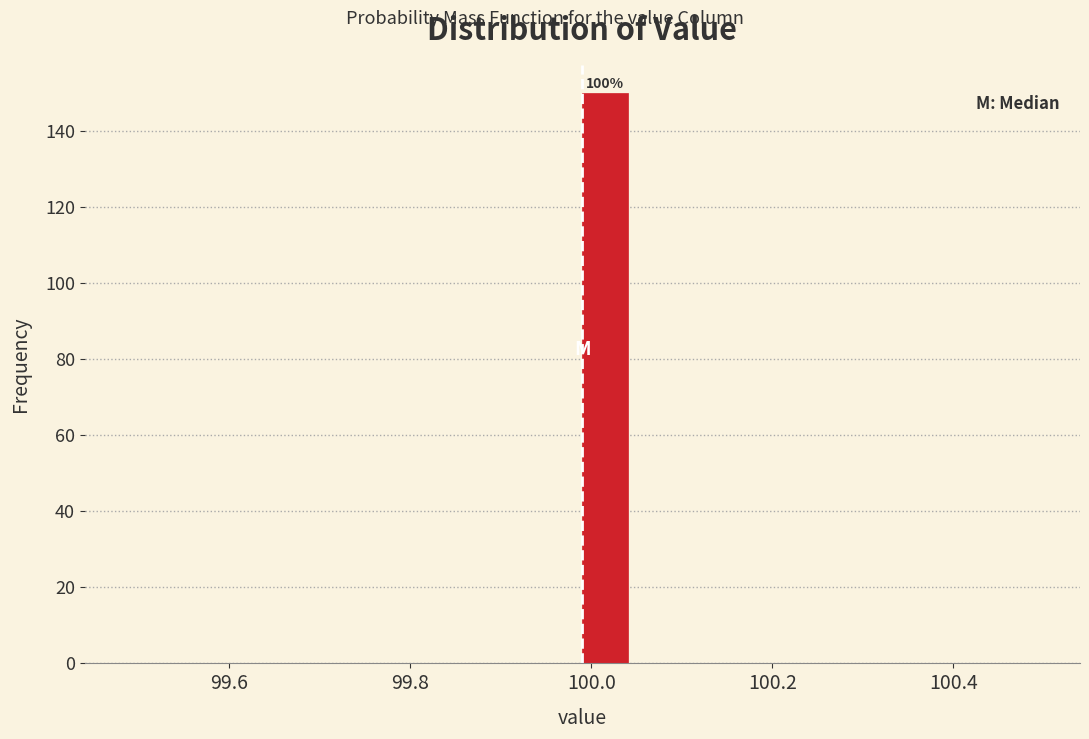

Read against the x-axis, roughly where is the centre of the tallest bar?

100.02